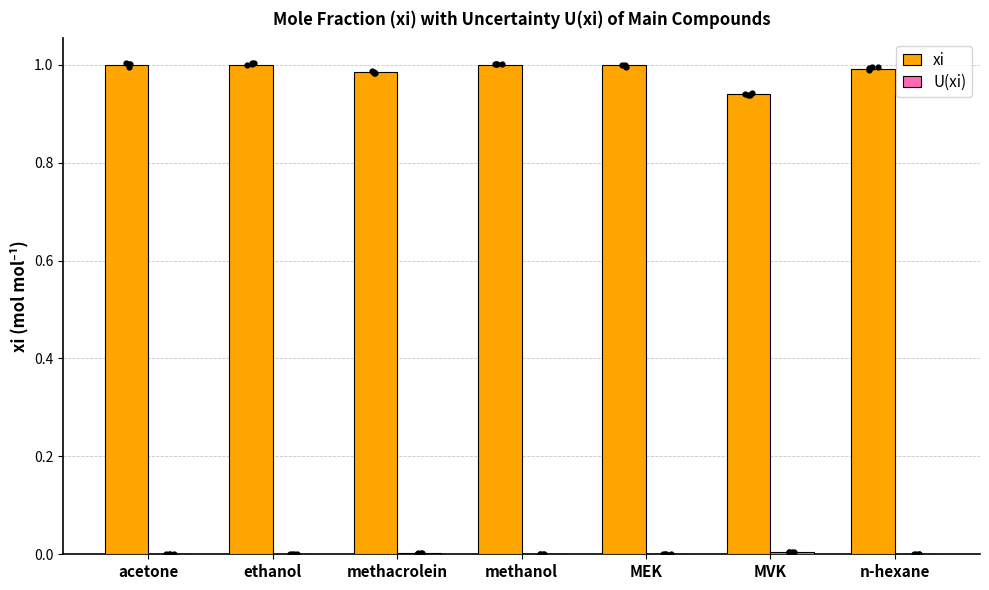

Which series has the widest spread of Y values?

xi